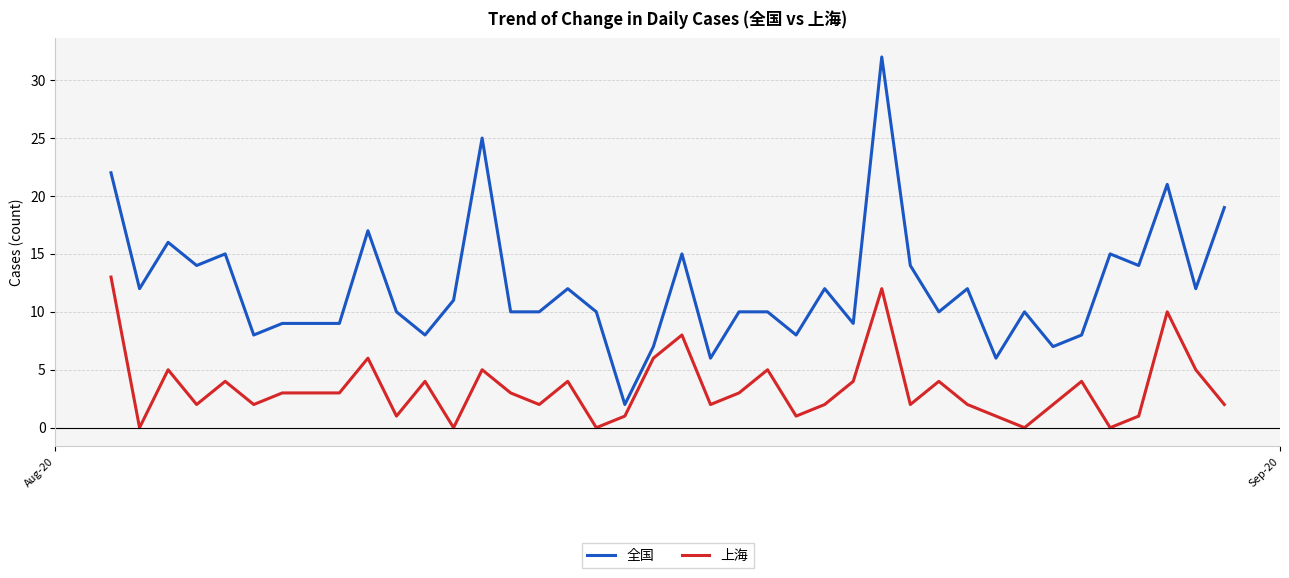

How many categories are shown in the chart?

40